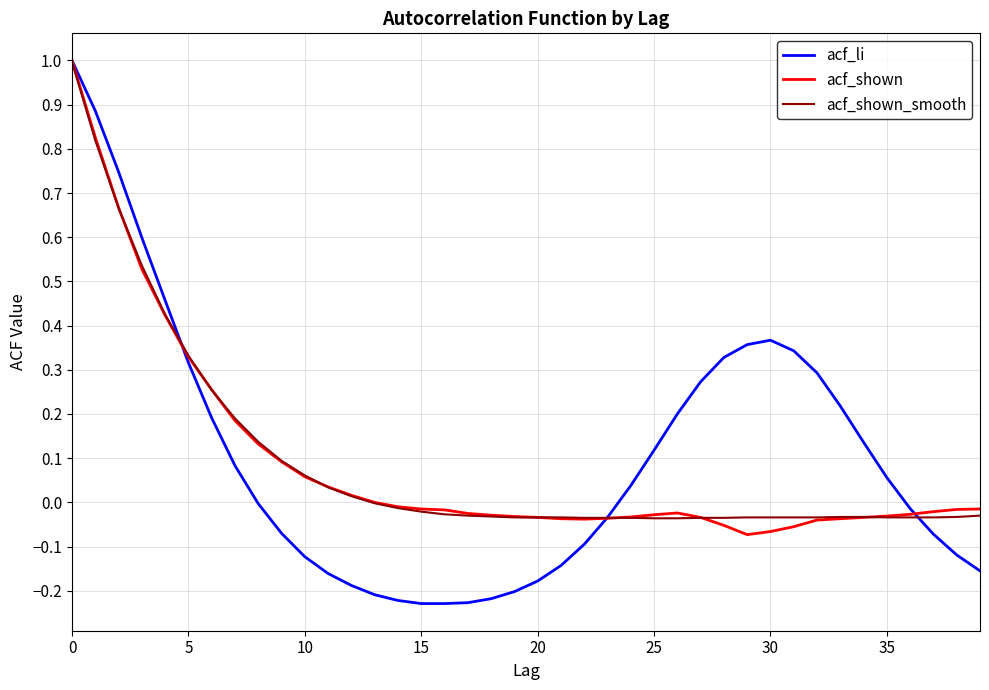

What is the greatest value displayed?

1.0